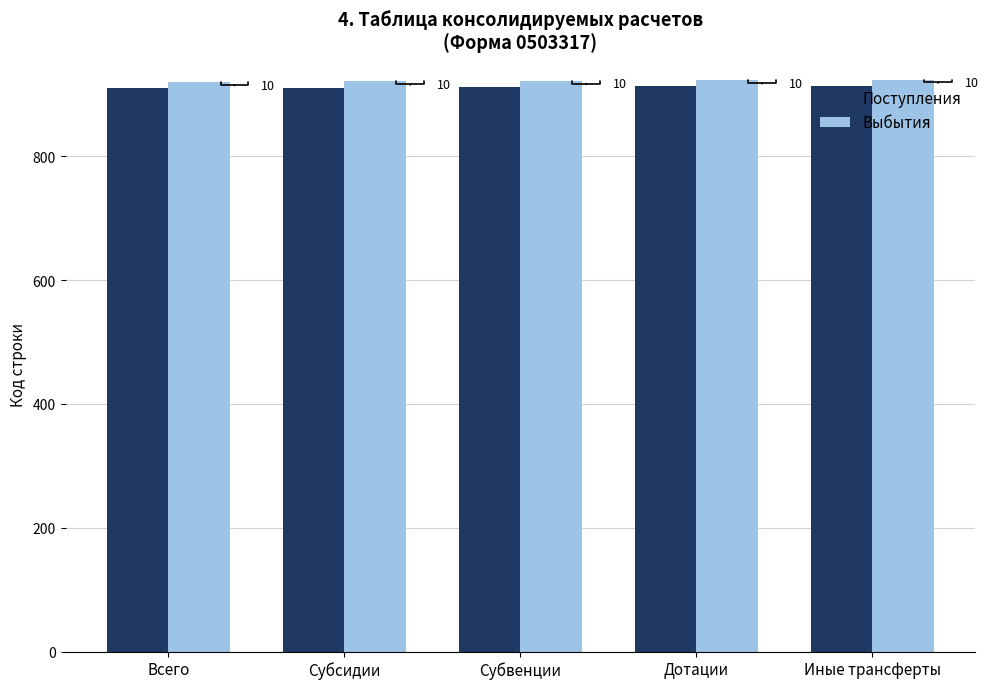

What is the label of the 3rd bar from the left?

Субвенции